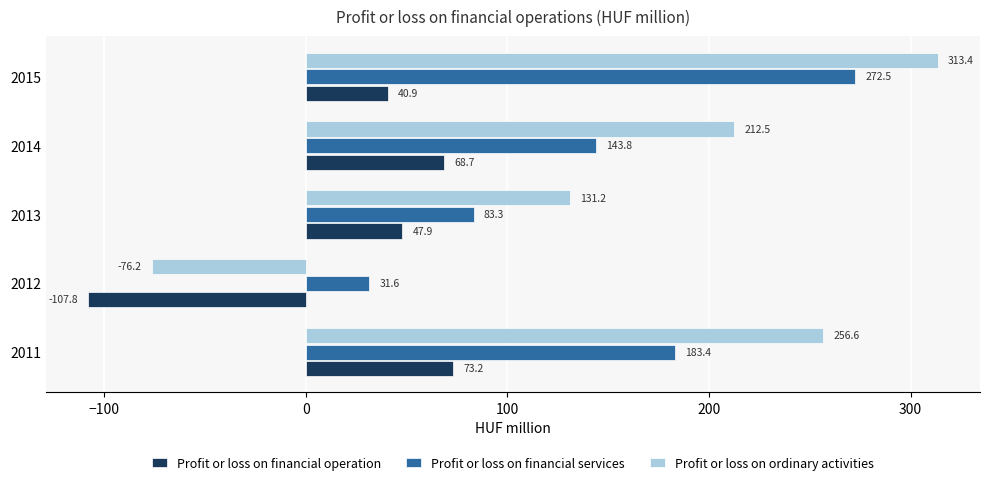

List the labels in order of Profit or loss on financial services value, largest first.

2015, 2011, 2014, 2013, 2012